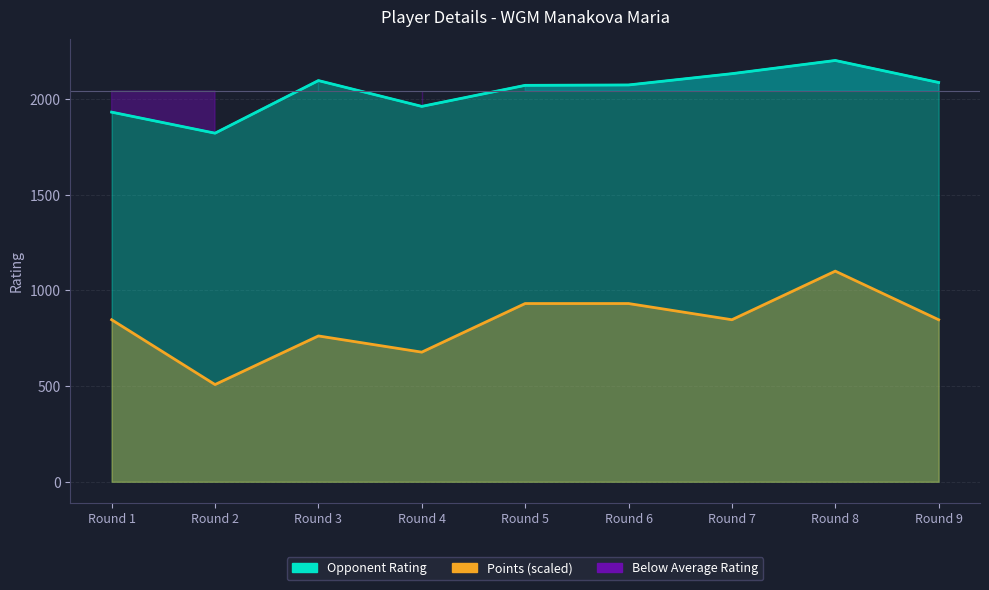

True or false: Points (scaled) and Opponent Rating cross at least once.

False